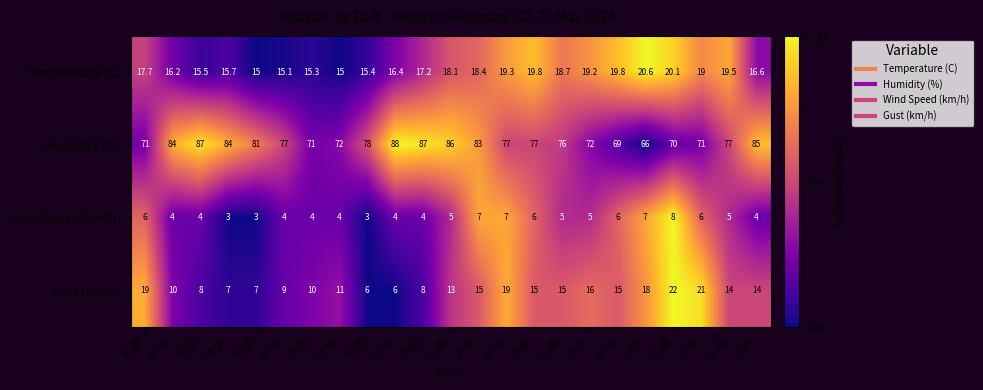

How many distinct data groups are displayed?

4